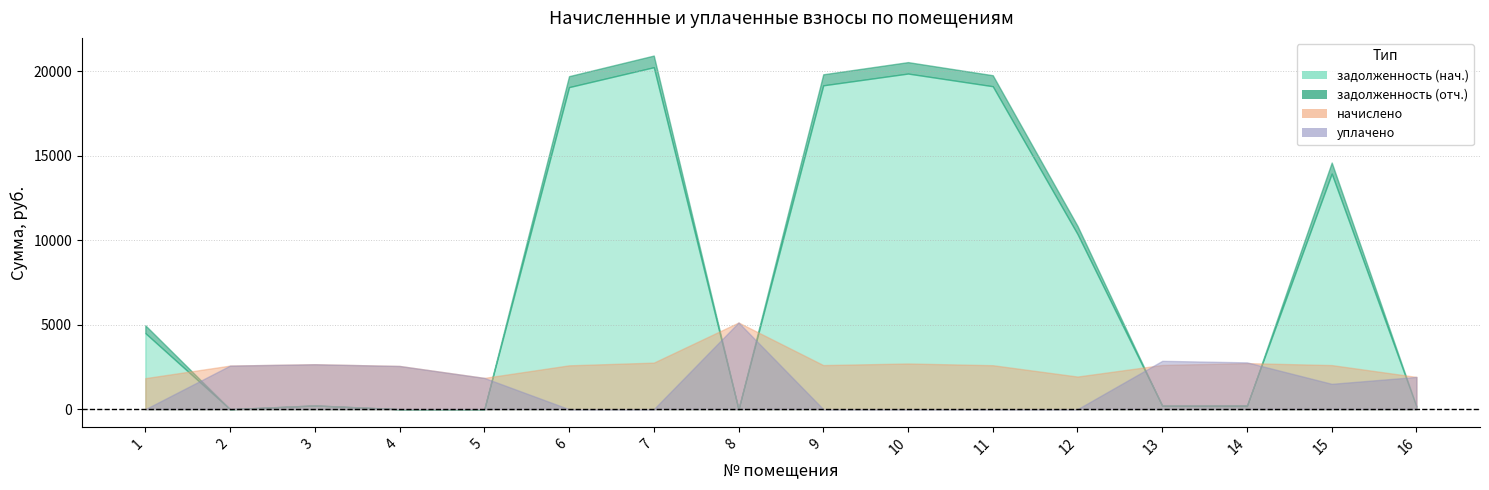

Count the number of data series in this chart.

4